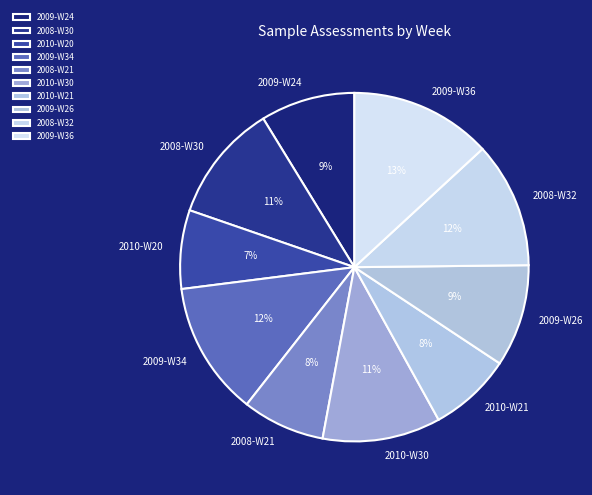

To the nearest percent, what is the difference between the 2008-W21 and 2009-W24 slice percentages?

1%